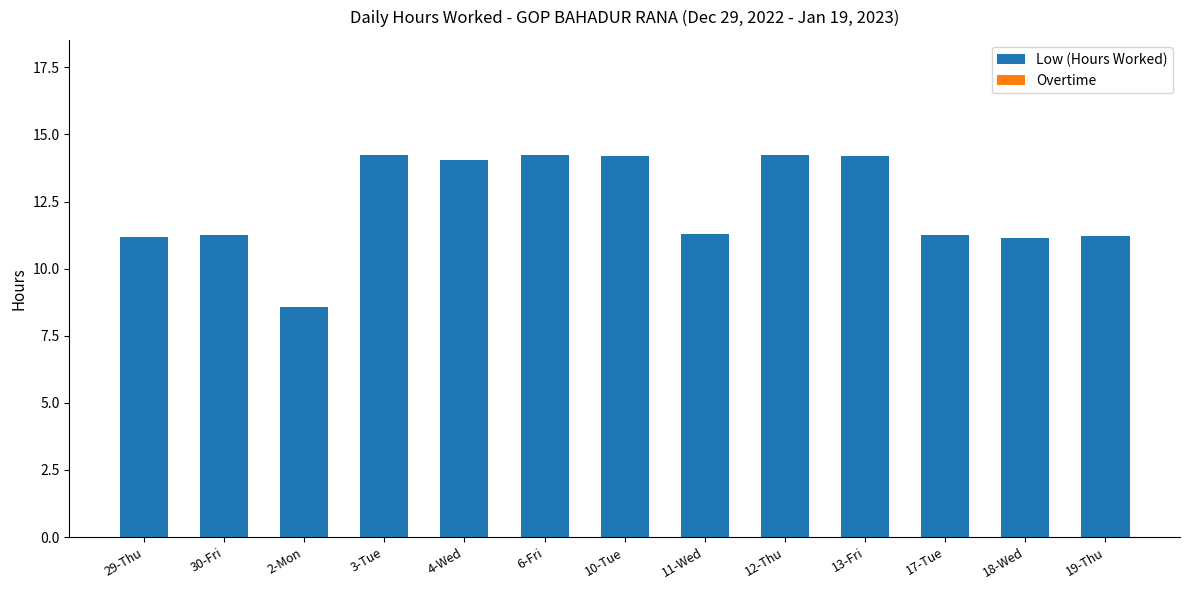

What is the ratio of the value at 18-Wed to the value at 17-Tue?

1.0